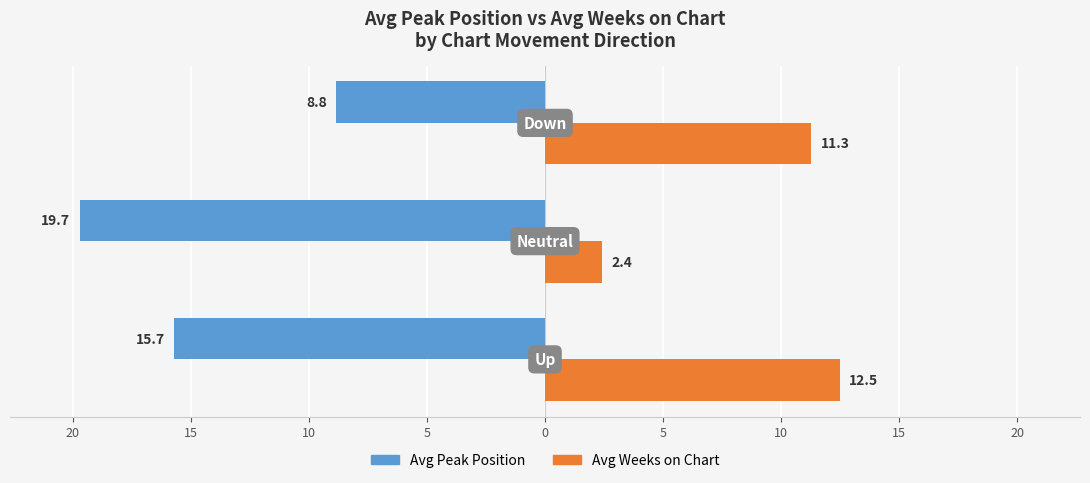

What are all the series names shown in the legend?

Avg Peak Position, Avg Weeks on Chart